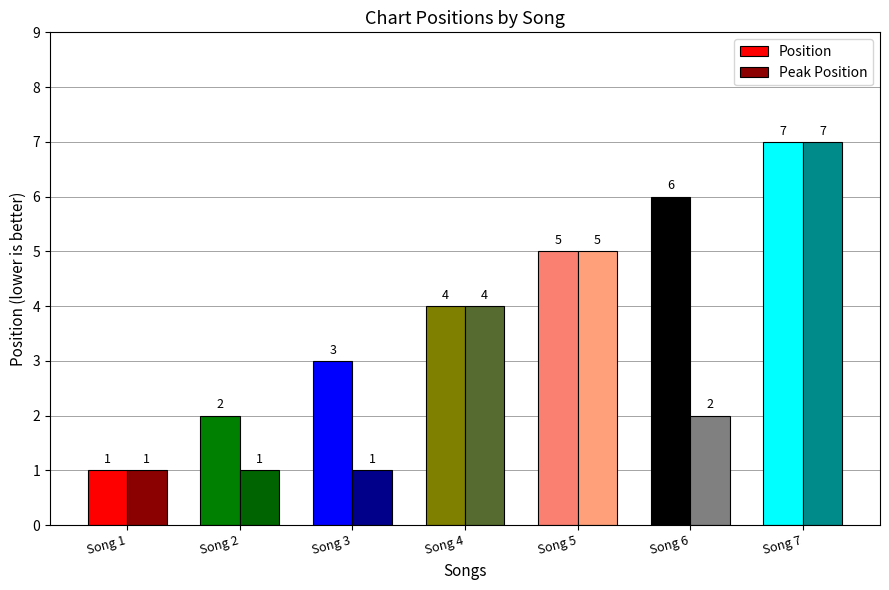

What is the greatest value displayed?

7